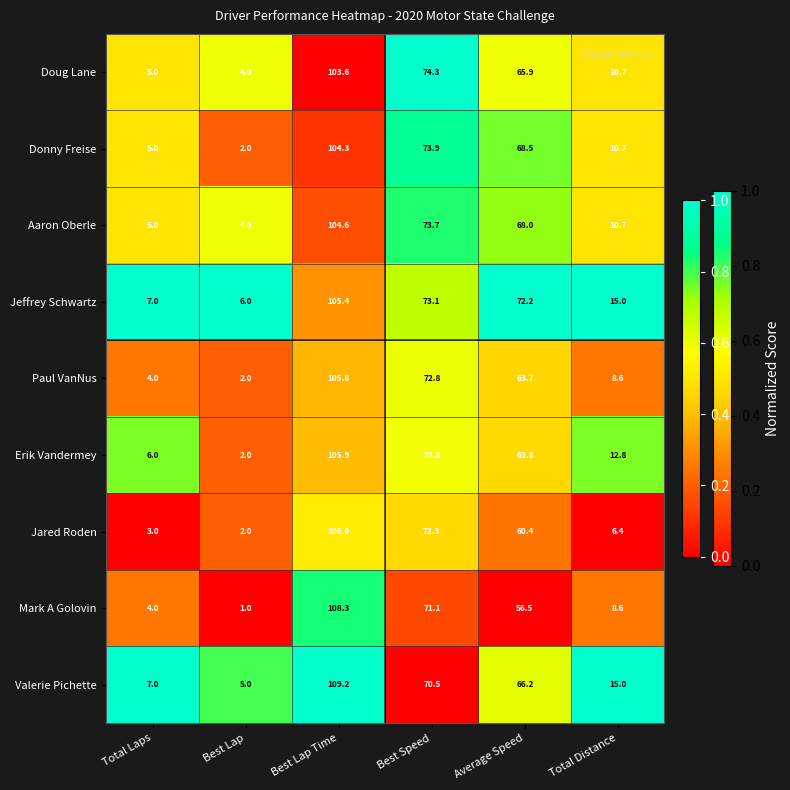

Where is Doug Lane nearest to the value 53?

Average Speed